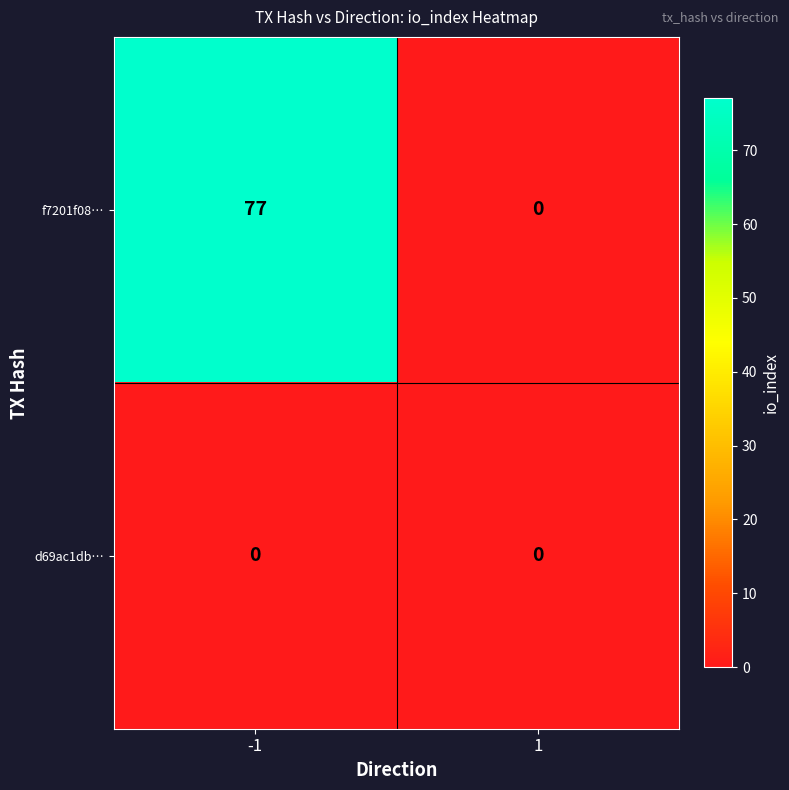

The value of d69ac1db… at -1 is 0. True or false?

True